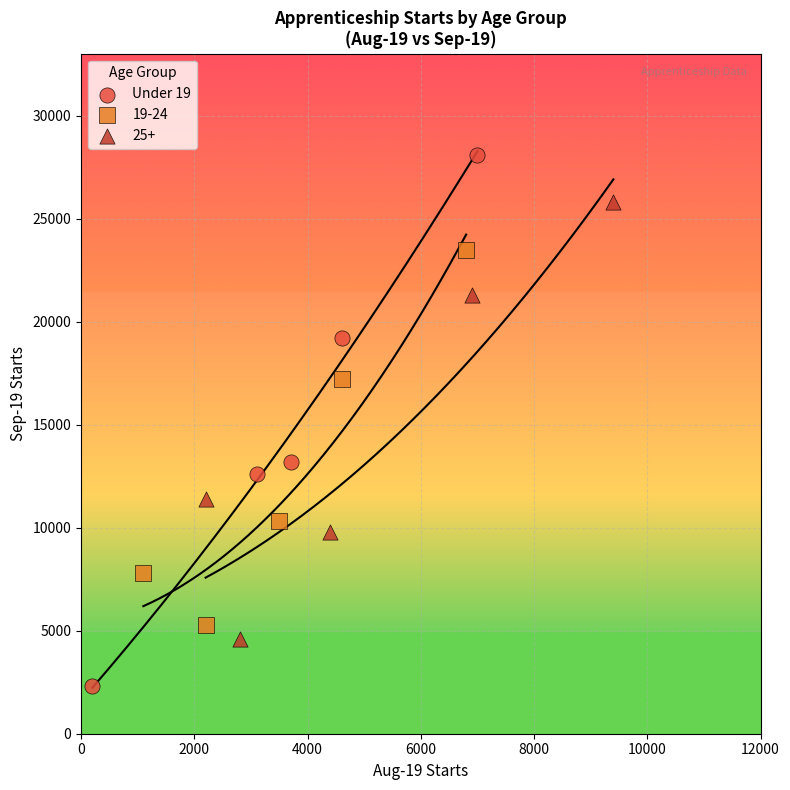

Which series has the largest Y range (max minus min)?

Under 19